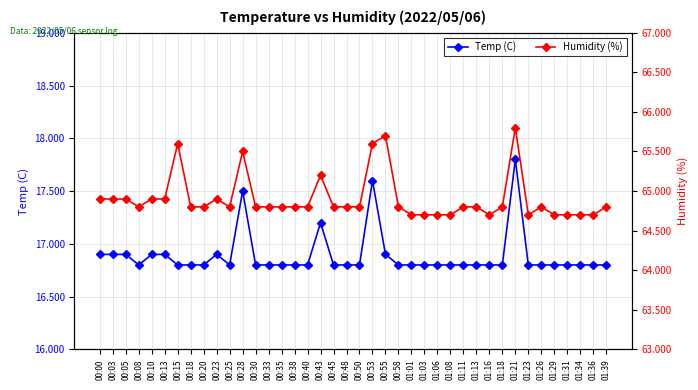

What is the sum of the Humidity (%) values at 01:13 and 01:26?

129.6